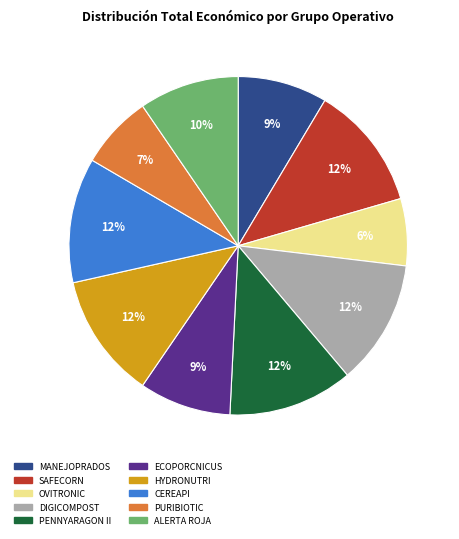

What is the smallest slice in the pie chart?

OVITRONIC